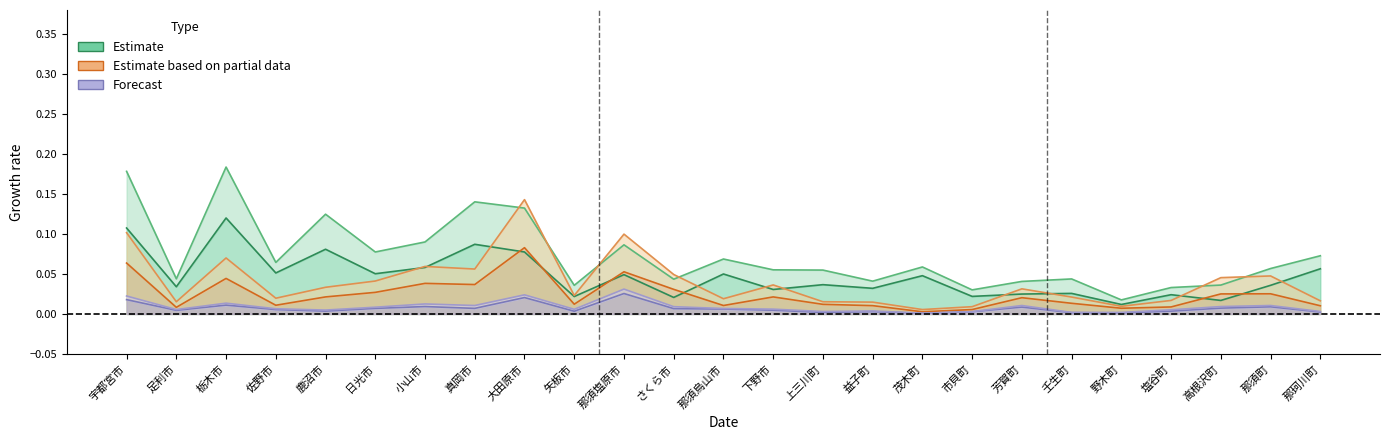

The value of 3.0-5.0ha at 塩谷町 is 0.0. True or false?

True